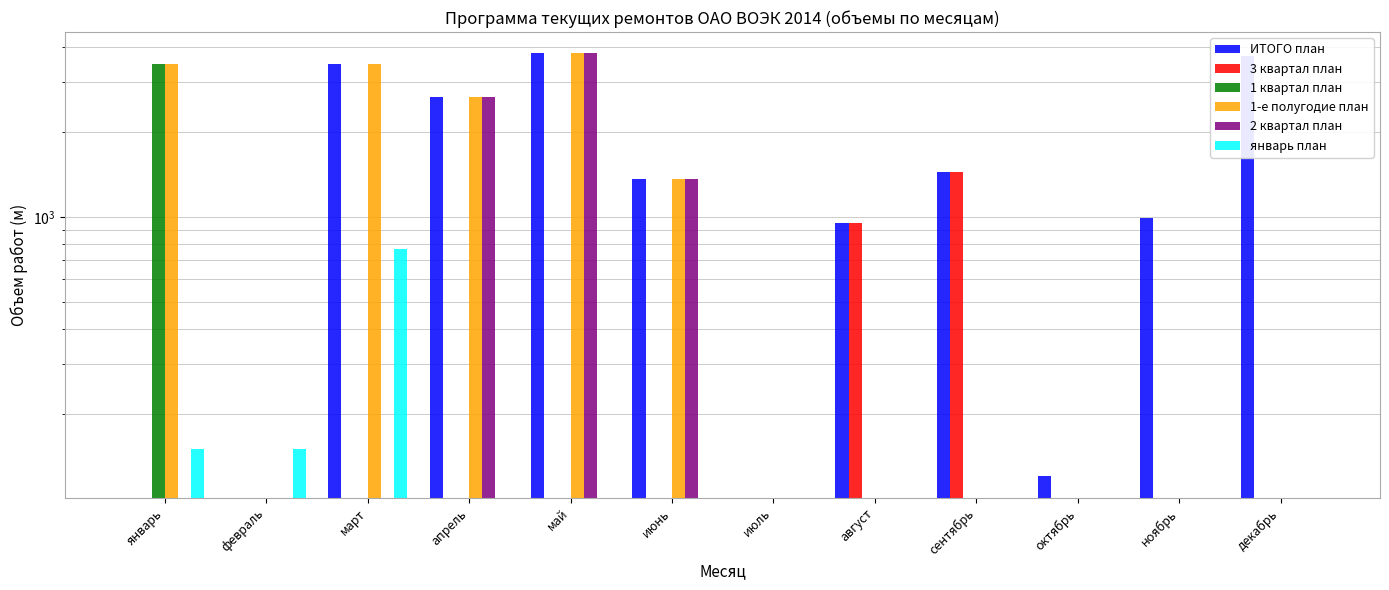

Which series has the largest total across all categories?

ИТОГО план